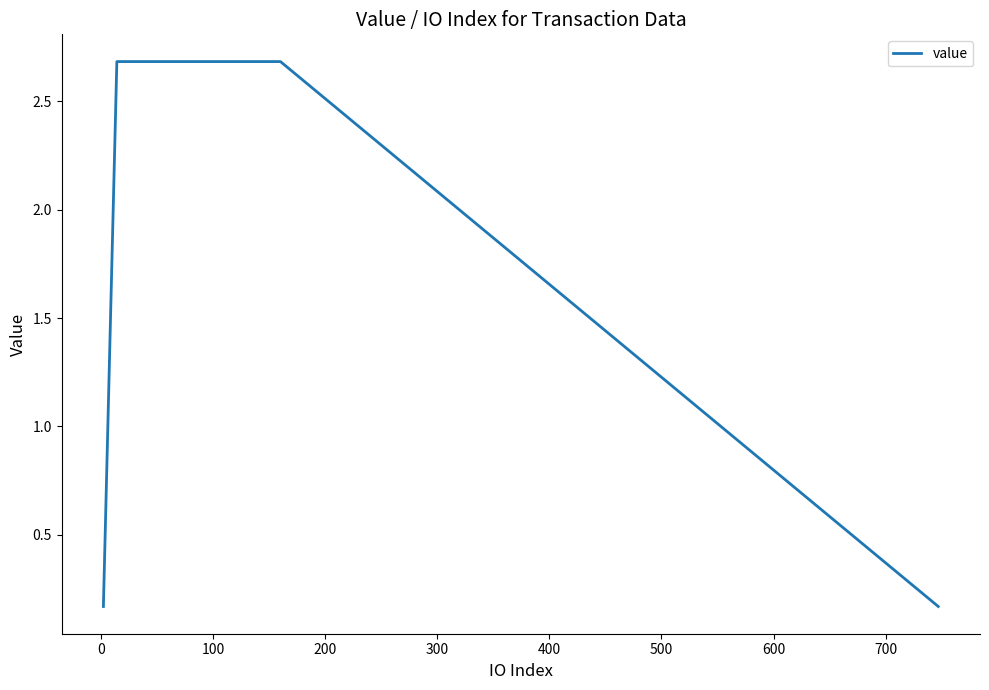

What is the difference between the maximum and minimum values?

2.5